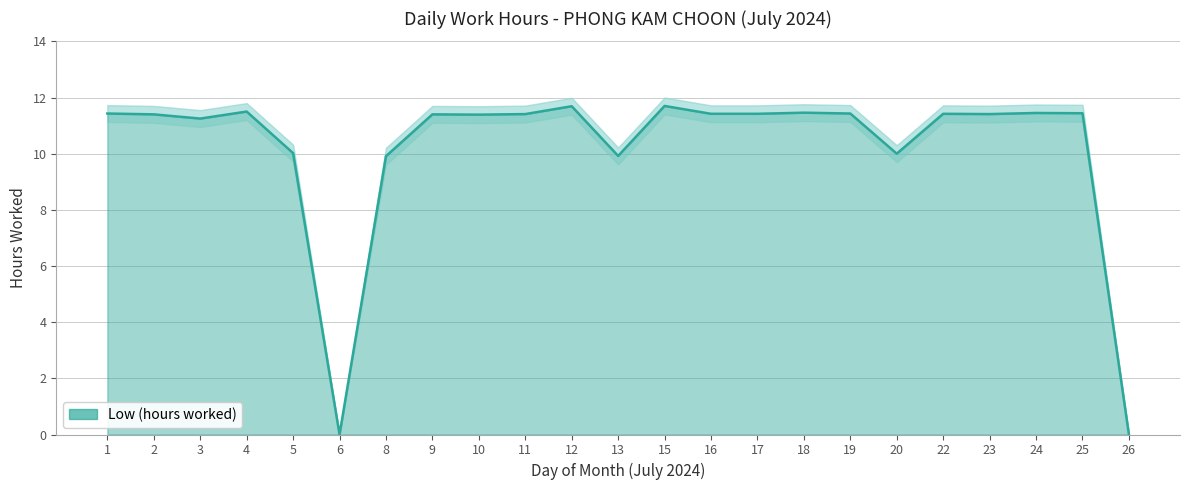

How many data points does each series have?

23